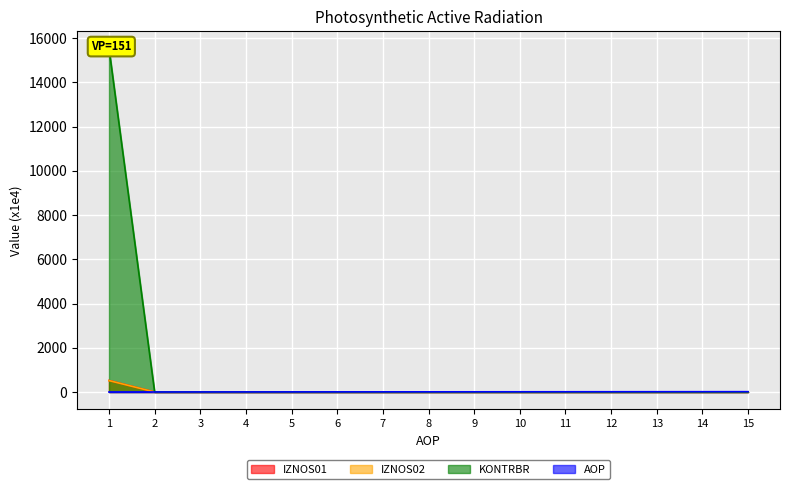

How many times do AOP and IZNOS02 cross each other?

1